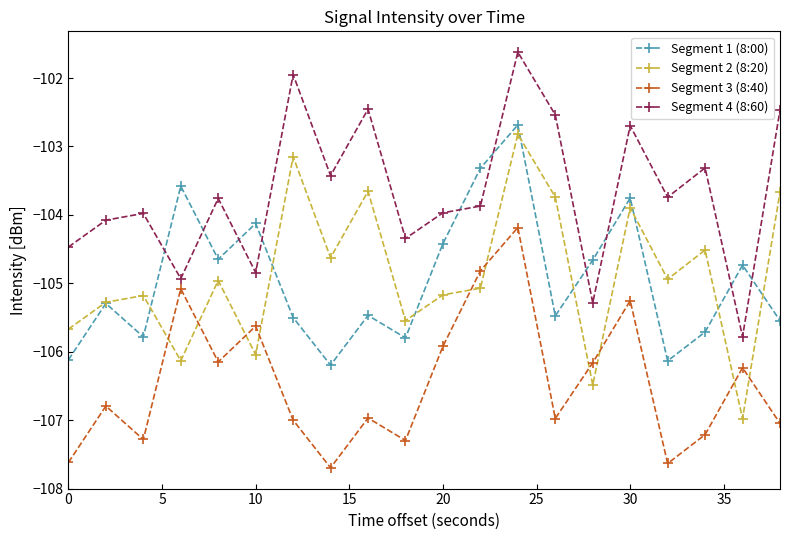

True or false: Segment 3 (8:40) and Segment 1 (8:00) cross at least once.

False